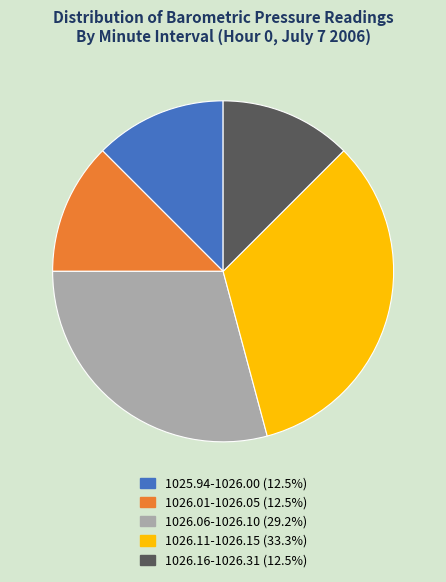

Count the number of slices in the pie.

5